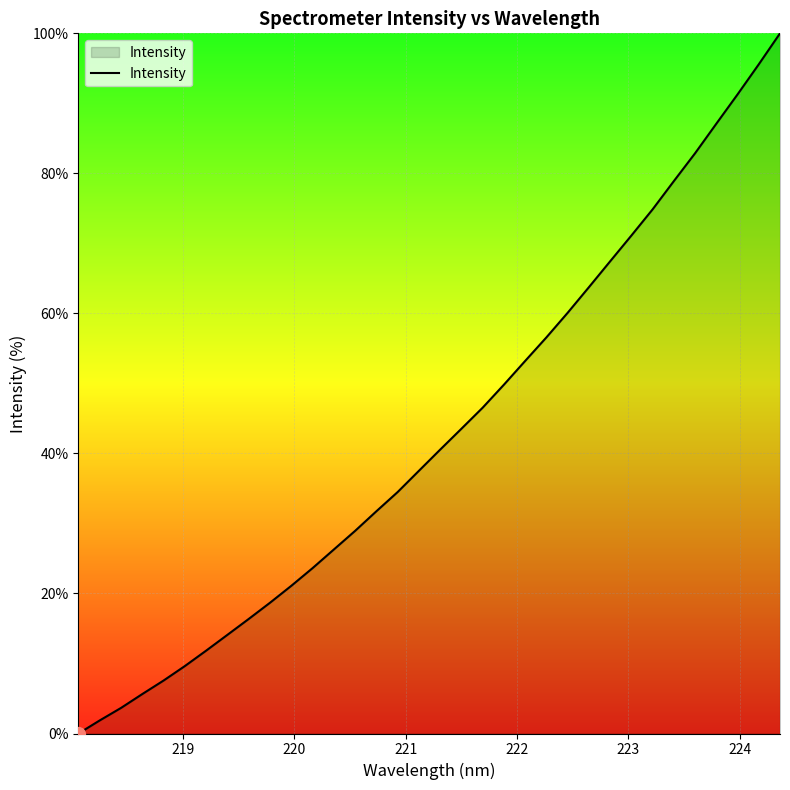

What is the difference between the maximum and minimum values?

100.0